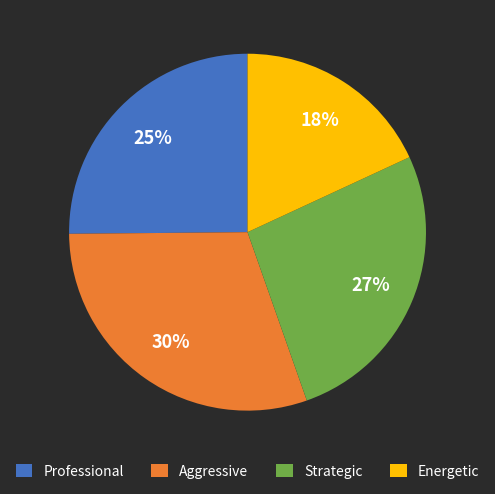

The Strategic slice represents 32% of the pie. True or false?

False